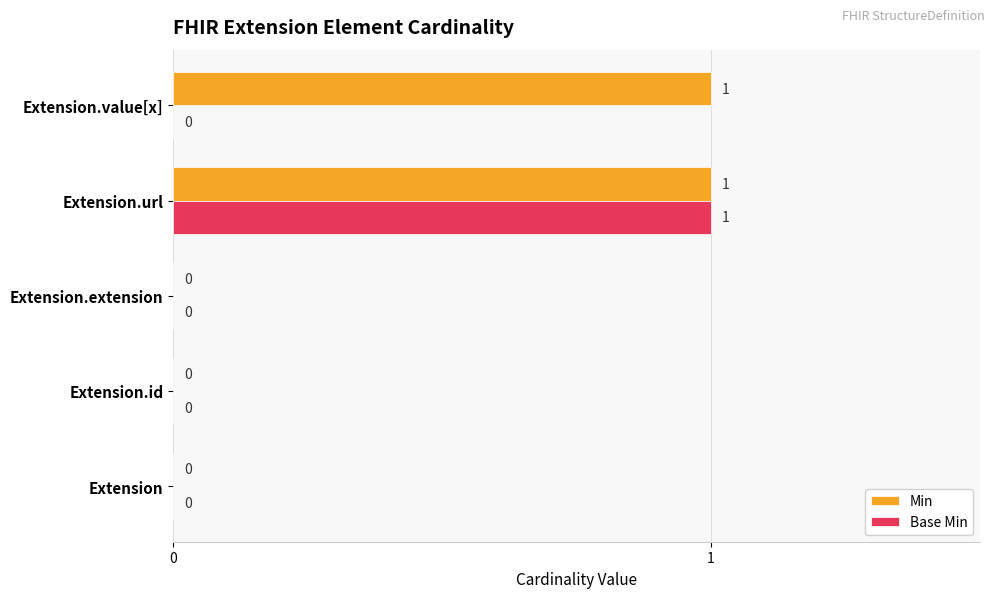

How many Min values are between 0 and 1?

5